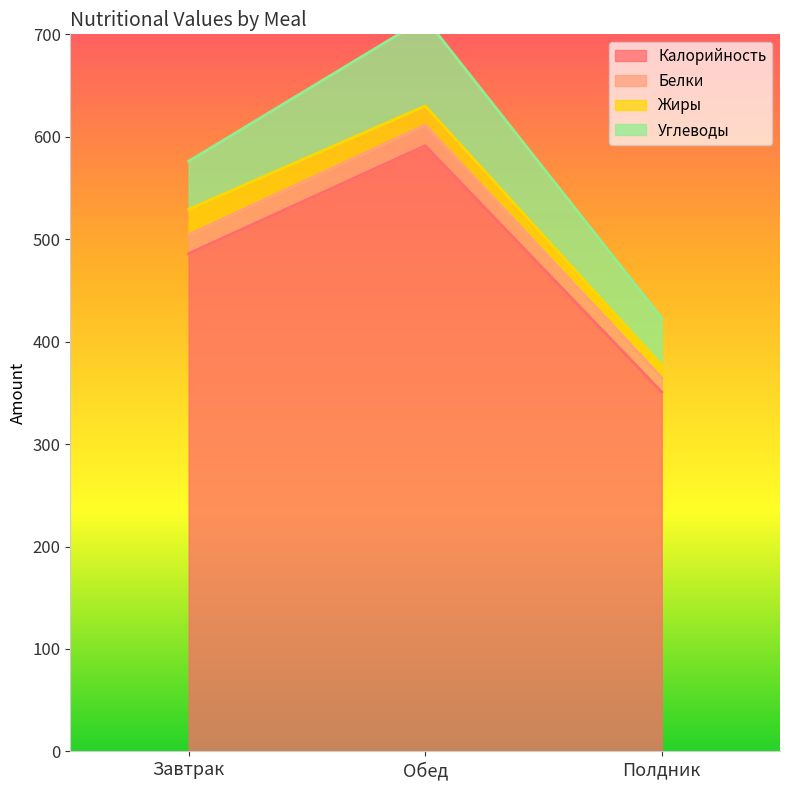

At which label does Калорийность reach its peak?

Обед